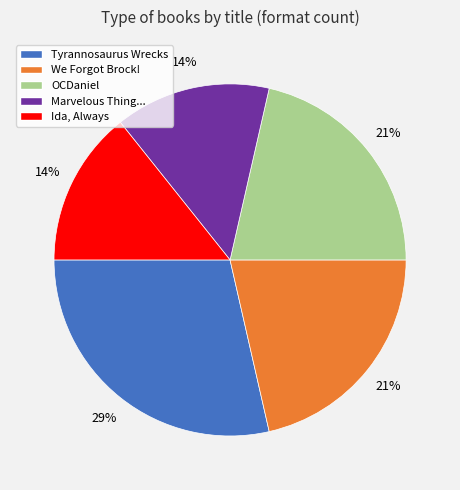

To the nearest percent, what is the average slice percentage?

20%